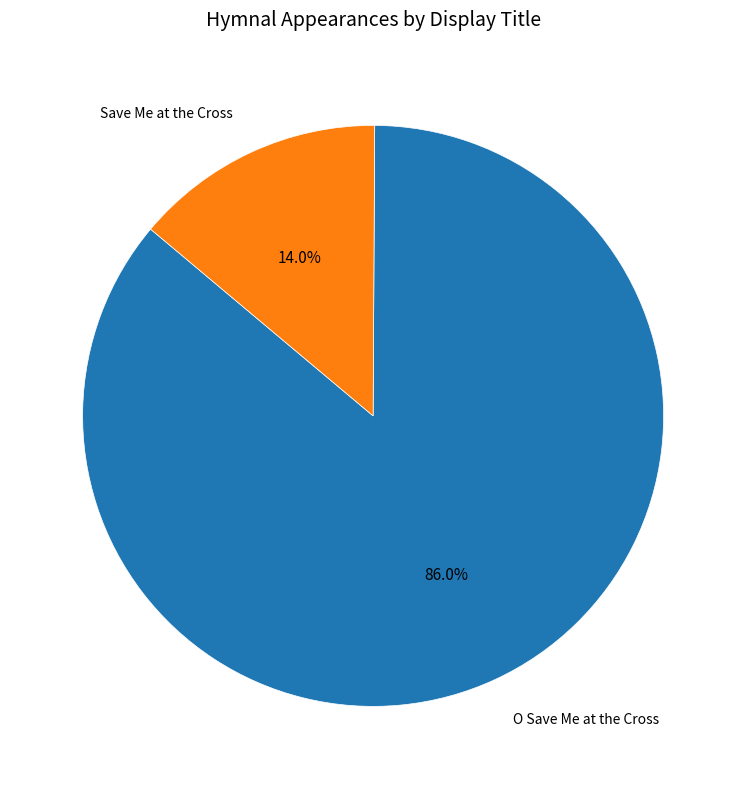

Does any single category account for the majority?

Yes